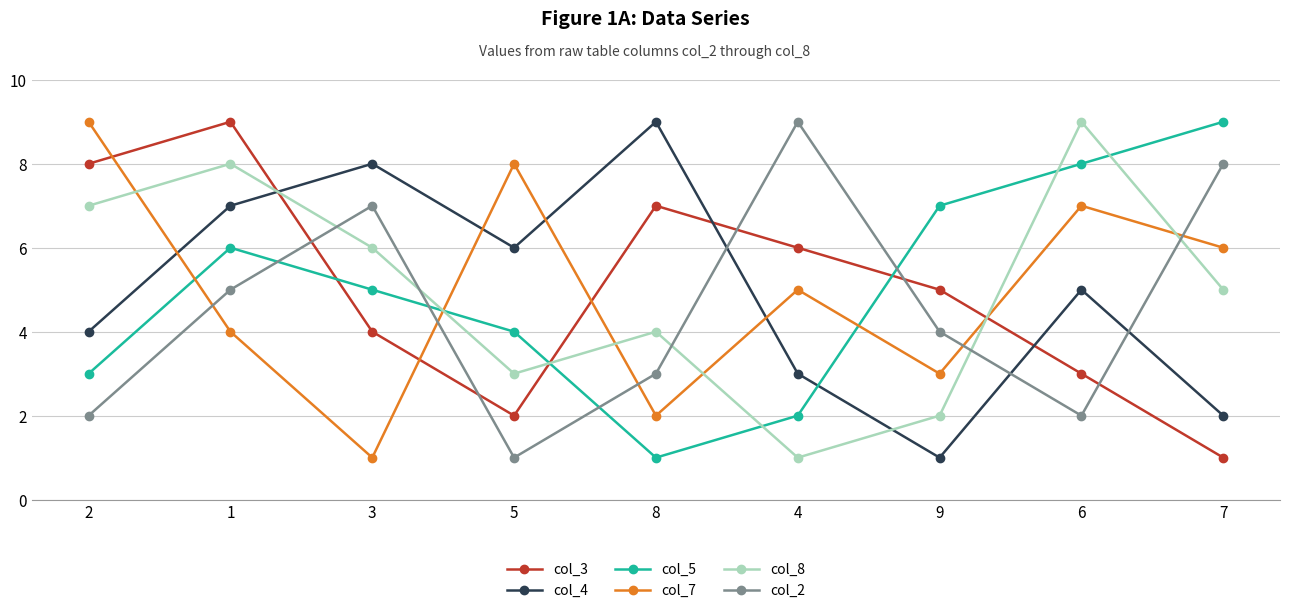

Reading left to right, transcribe all the data shown in this chart.

col_3: 8	9	4	2	7	6	5	3	1
col_4: 4	7	8	6	9	3	1	5	2
col_5: 3	6	5	4	1	2	7	8	9
col_7: 9	4	1	8	2	5	3	7	6
col_8: 7	8	6	3	4	1	2	9	5
col_2: 2	5	7	1	3	9	4	2	8